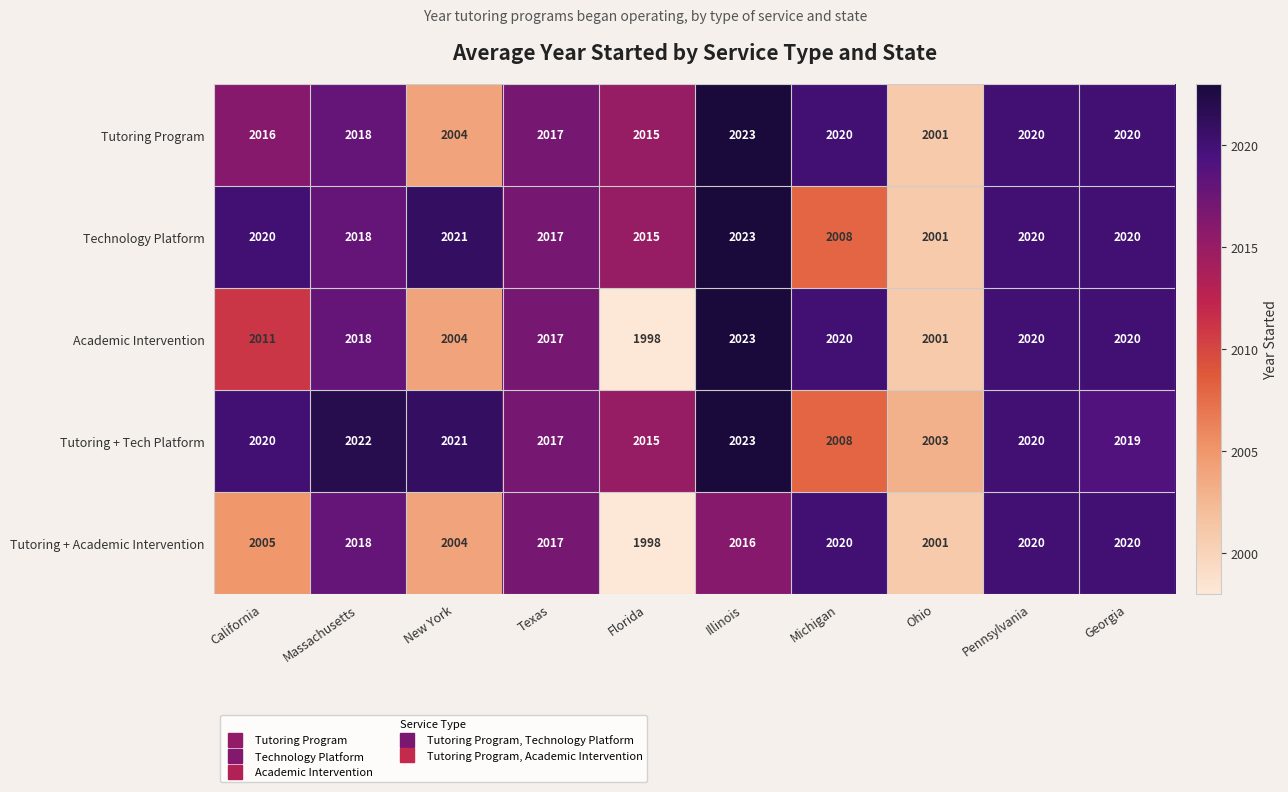

At which label is Technology Platform closest to 2012?

Florida